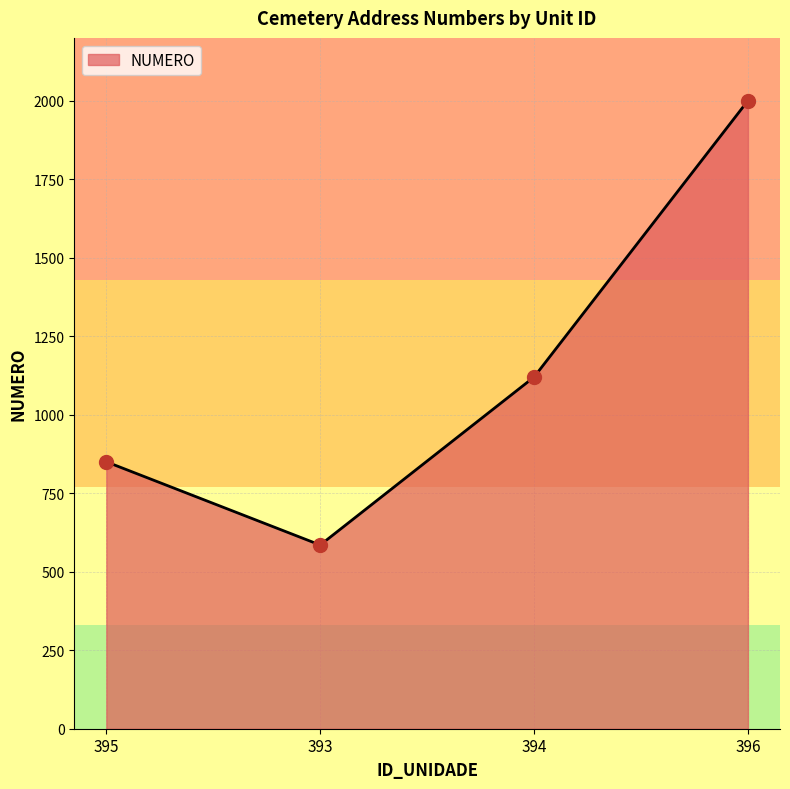

List the labels in order of value, smallest first.

393, 395, 394, 396